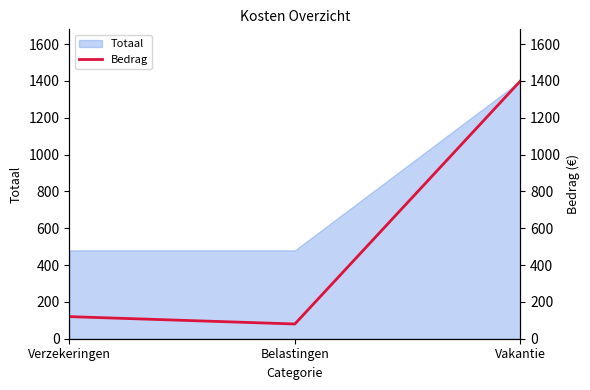

What is the value of the 3rd point from the left?

1400